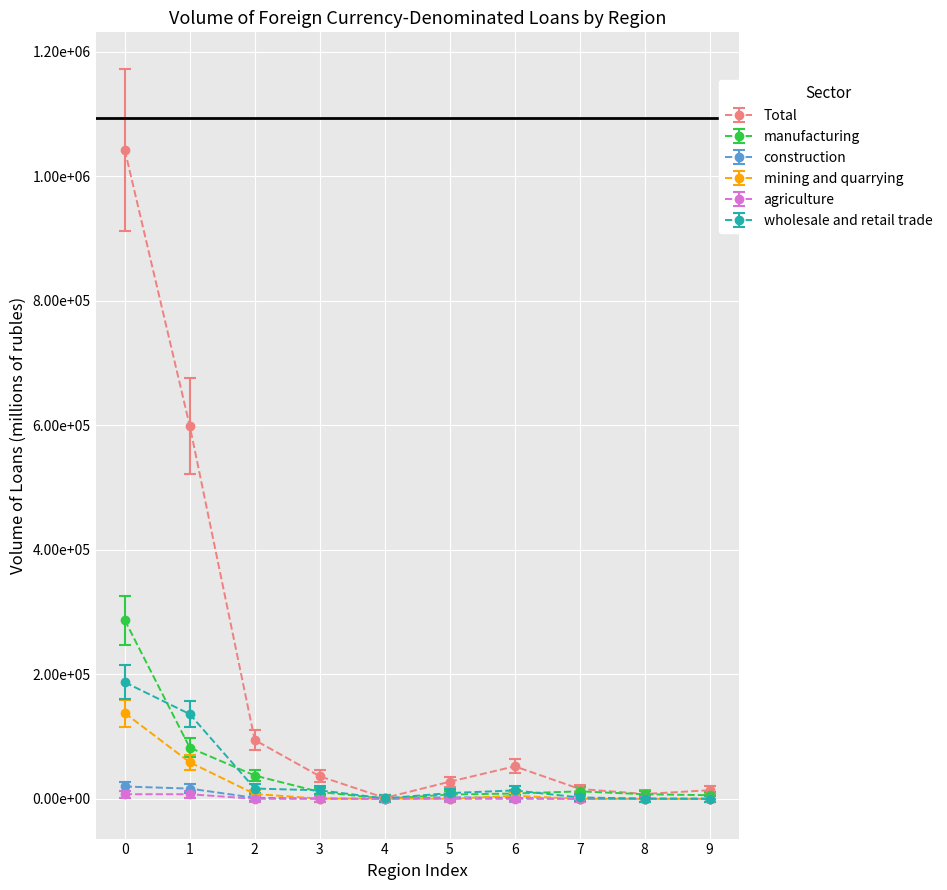

In manufacturing, how many points are lower than both neighbors (excluding endpoints)?

1